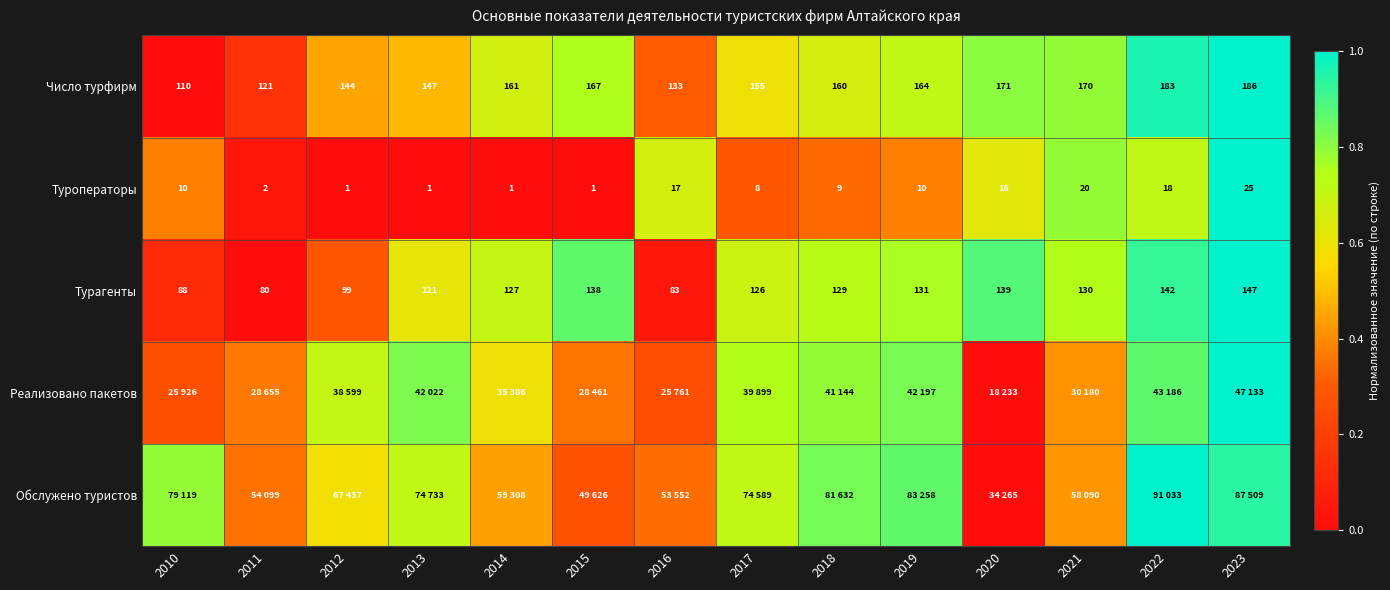

How many values in the Число турфирм series are below 161?

7